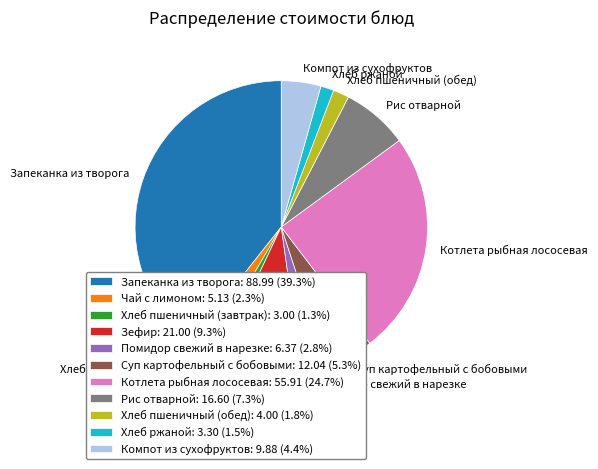

Combined, do Чай с лимоном and Хлеб пшеничный (обед) account for over 50%?

No